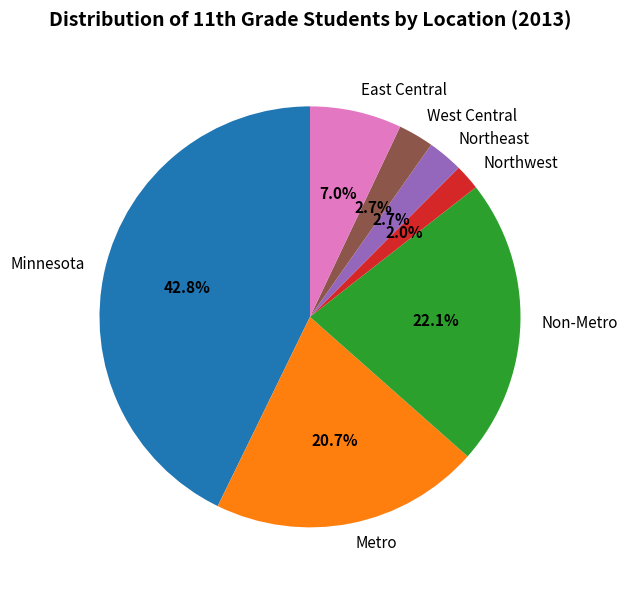

Does Minnesota represent more than half of the total?

No